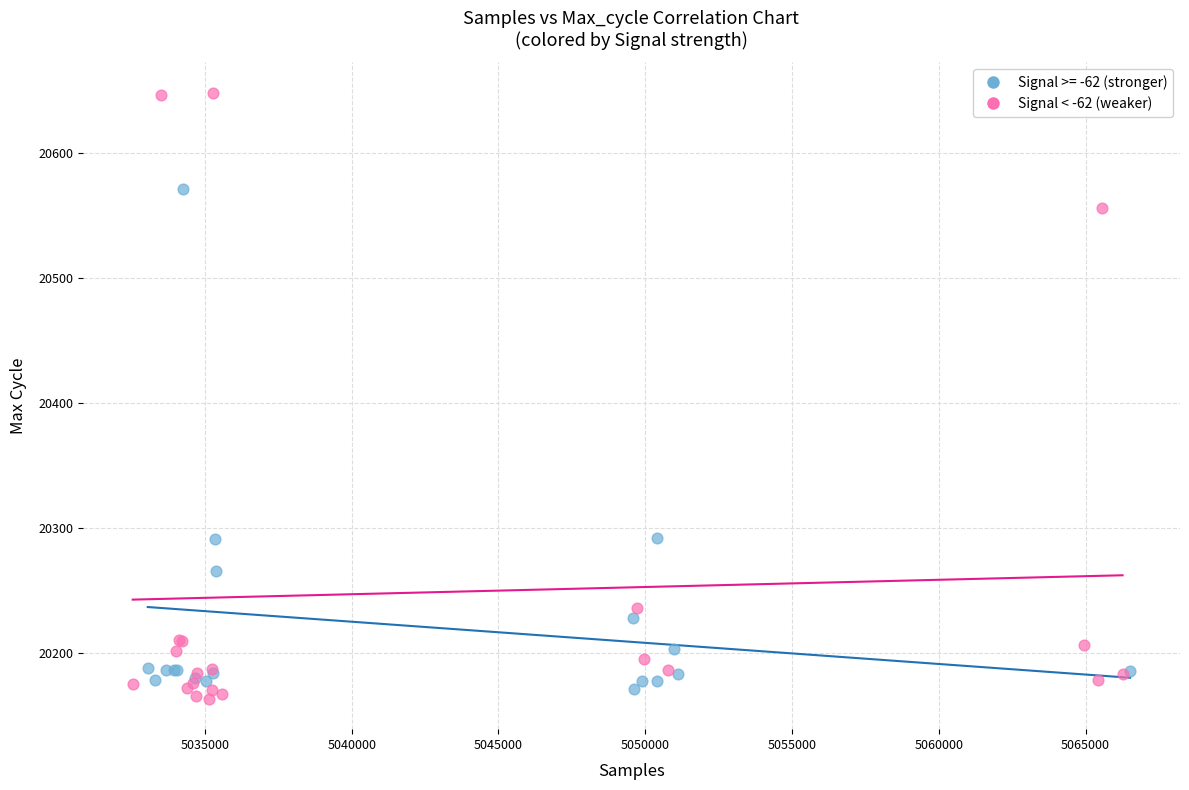

Which series contains the highest Y value?

Signal < -62 (weaker)